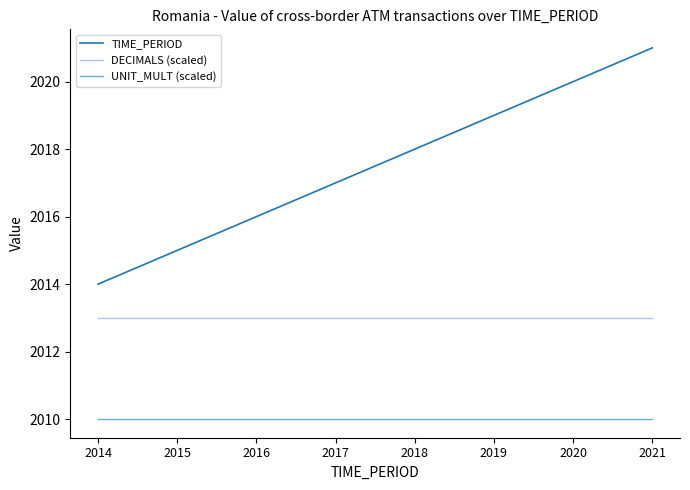

Is it true that UNIT_MULT (scaled) equals 1084 at 2014?

False